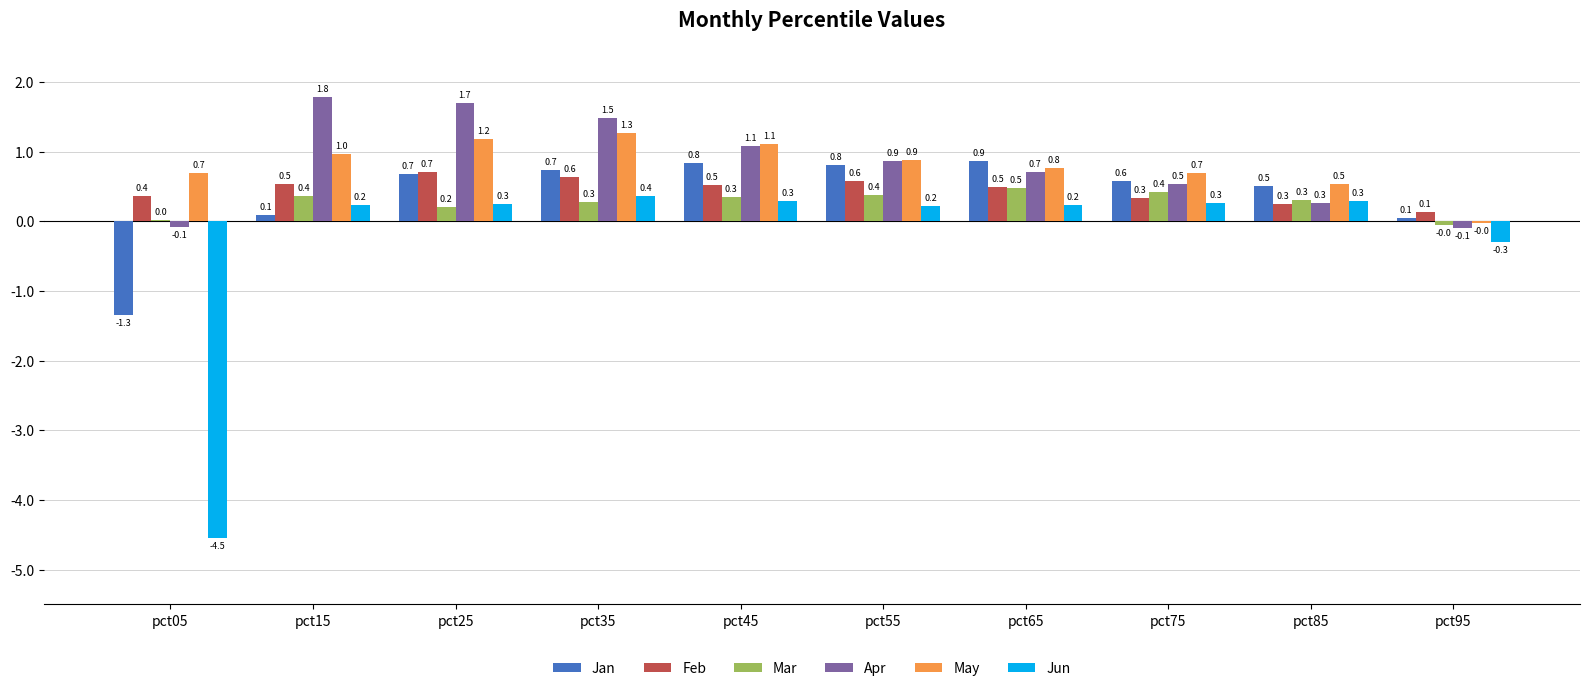

The value of Mar at pct15 is 0.4. True or false?

True